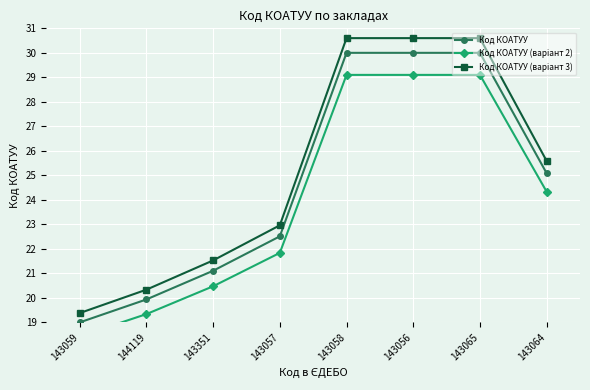

What is the sum of the Код КОАТУУ values at 143059 and 143058?

49.0